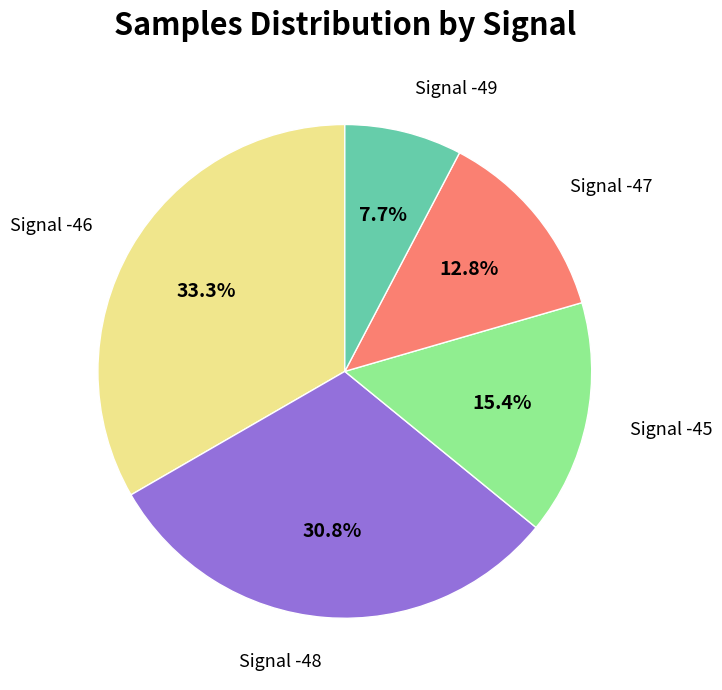

Does Signal -45 represent more than half of the total?

No